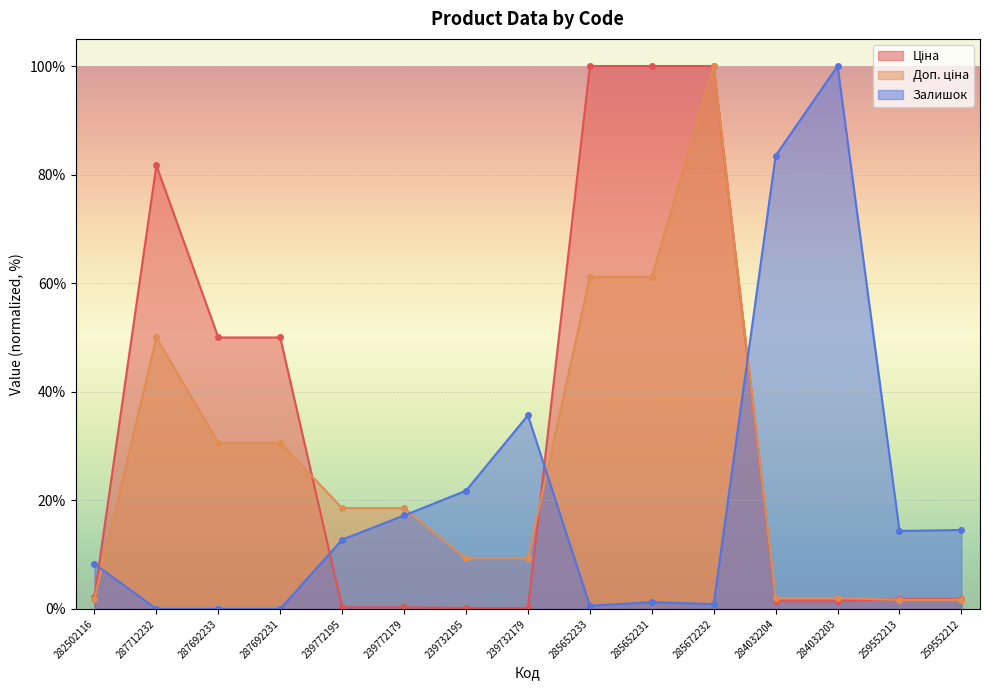

How many lines are shown in the chart?

3